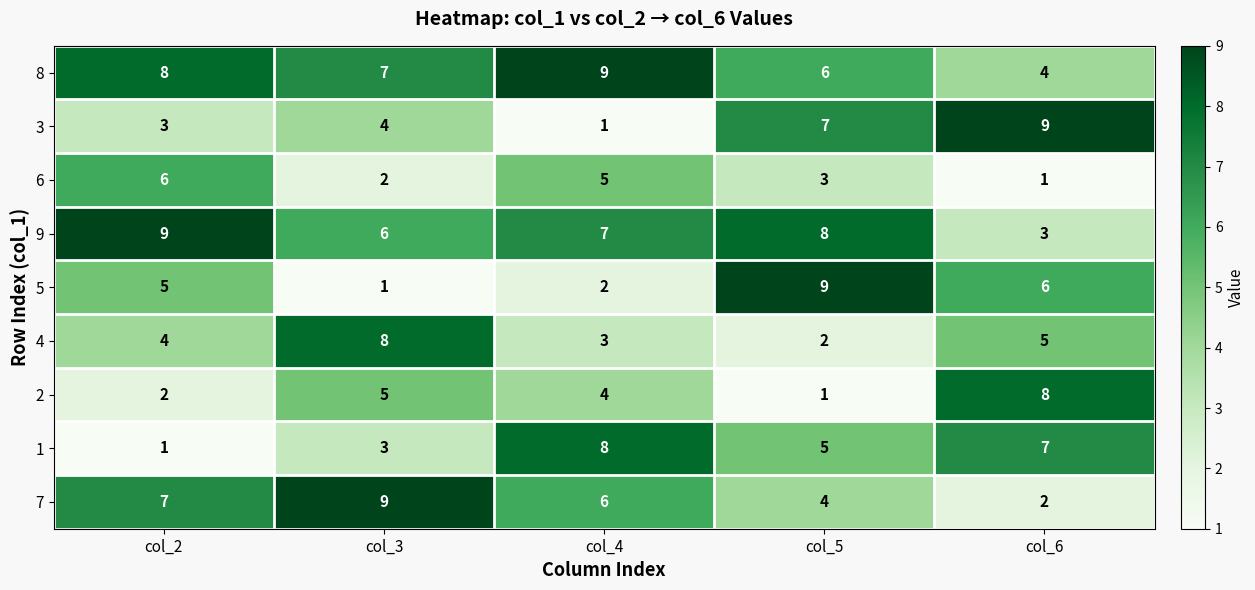

Count the number of categories in the chart.

5